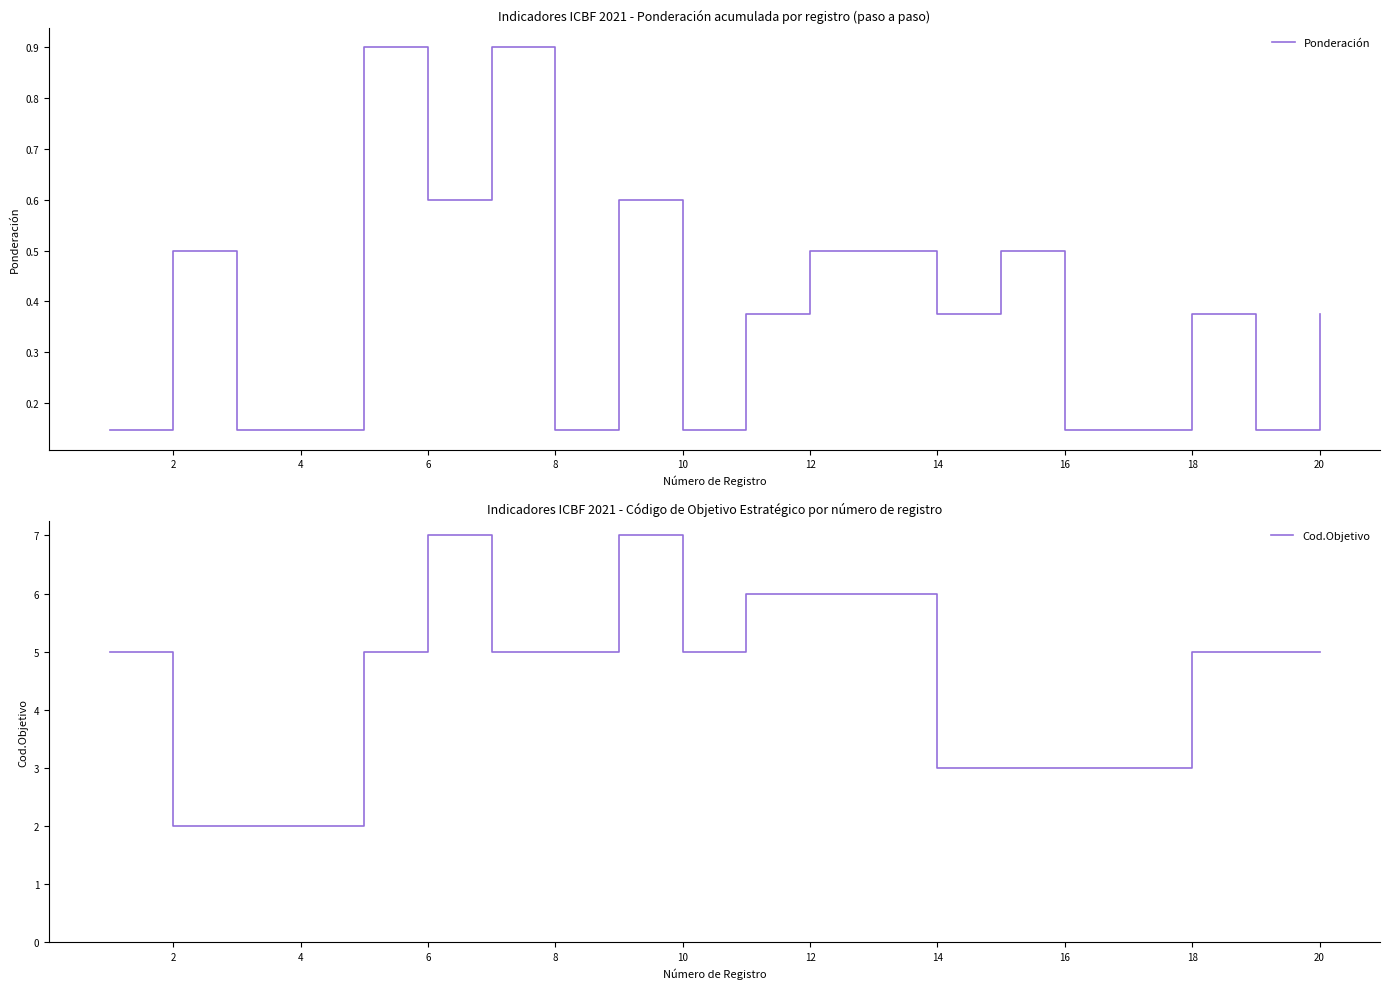

What is the maximum value for Ponderación?

0.9